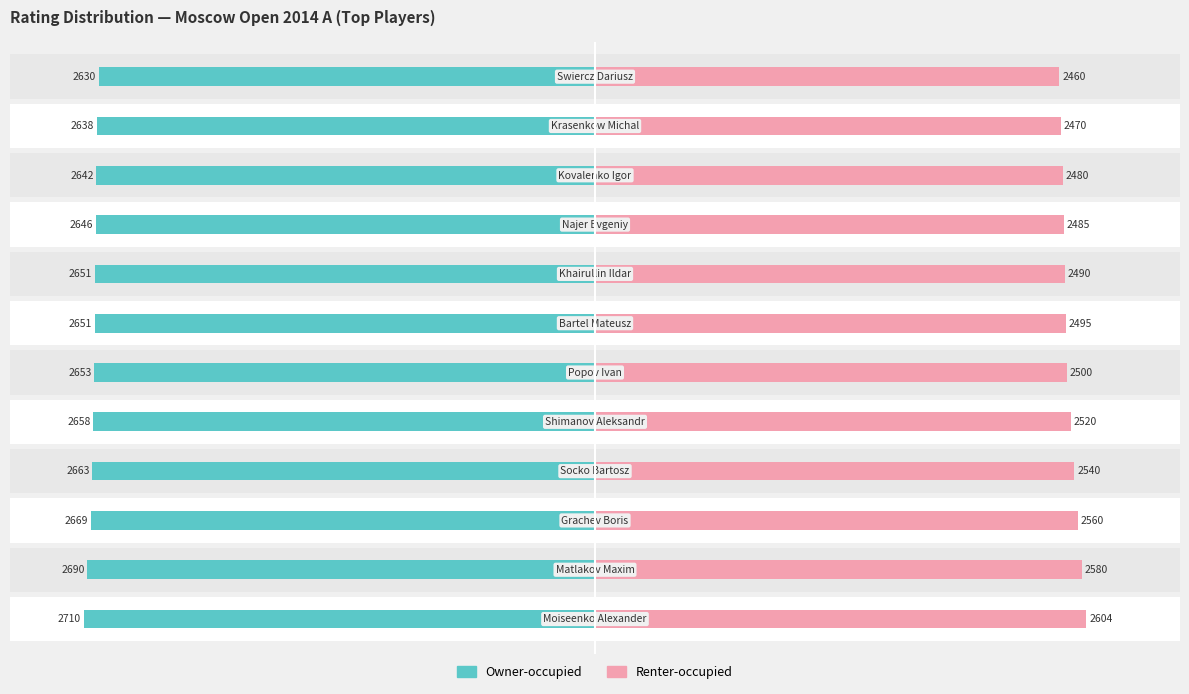

At 3000, list the series in order from smallest to largest.

Owner-occupied, Renter-occupied